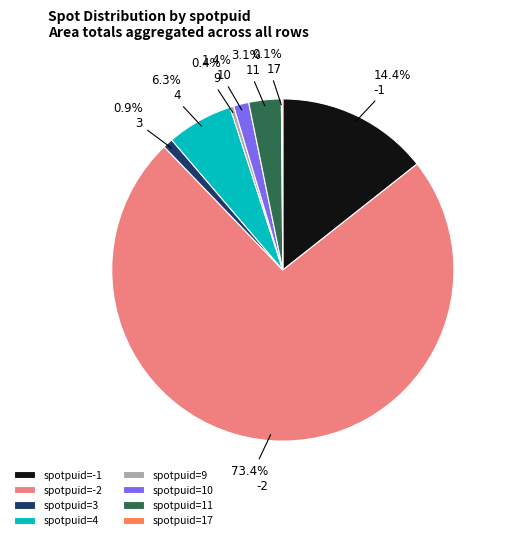

Between spotpuid=-2 and spotpuid=4, which is larger?

spotpuid=-2